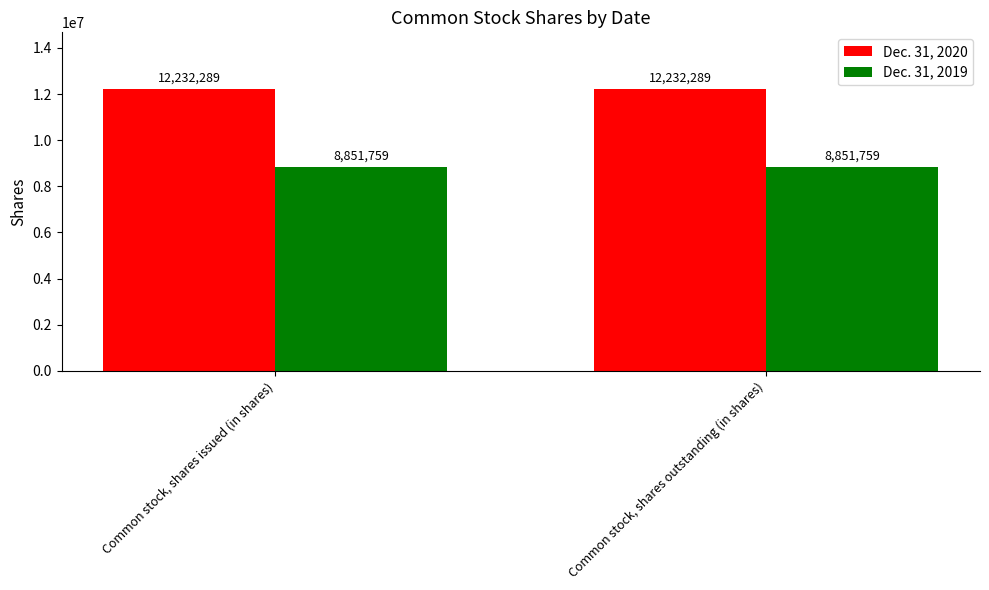

How many groups of bars are there?

2